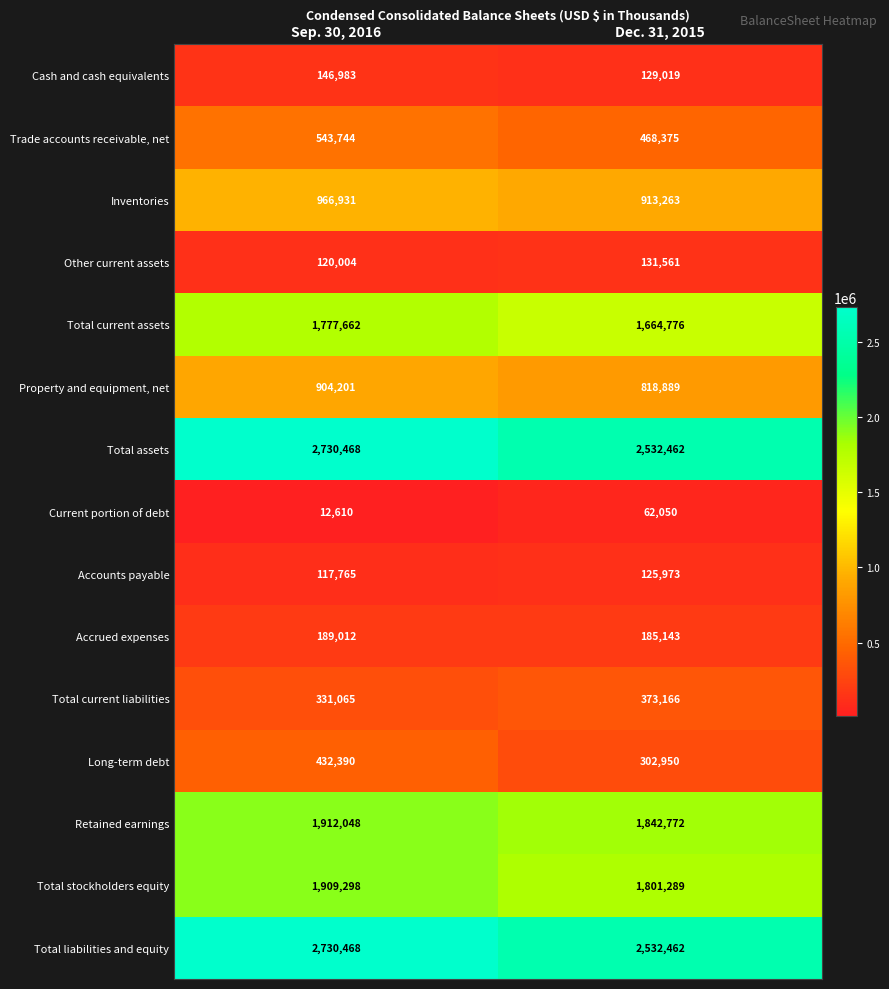

At how many categories does at least one series exceed 2372208?

2